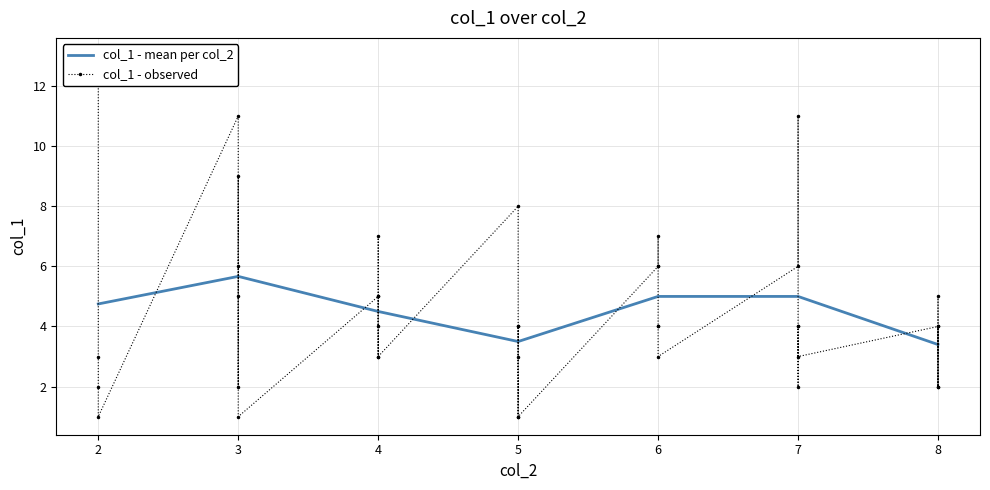

True or false: the data shows 5.5 at 17.

False